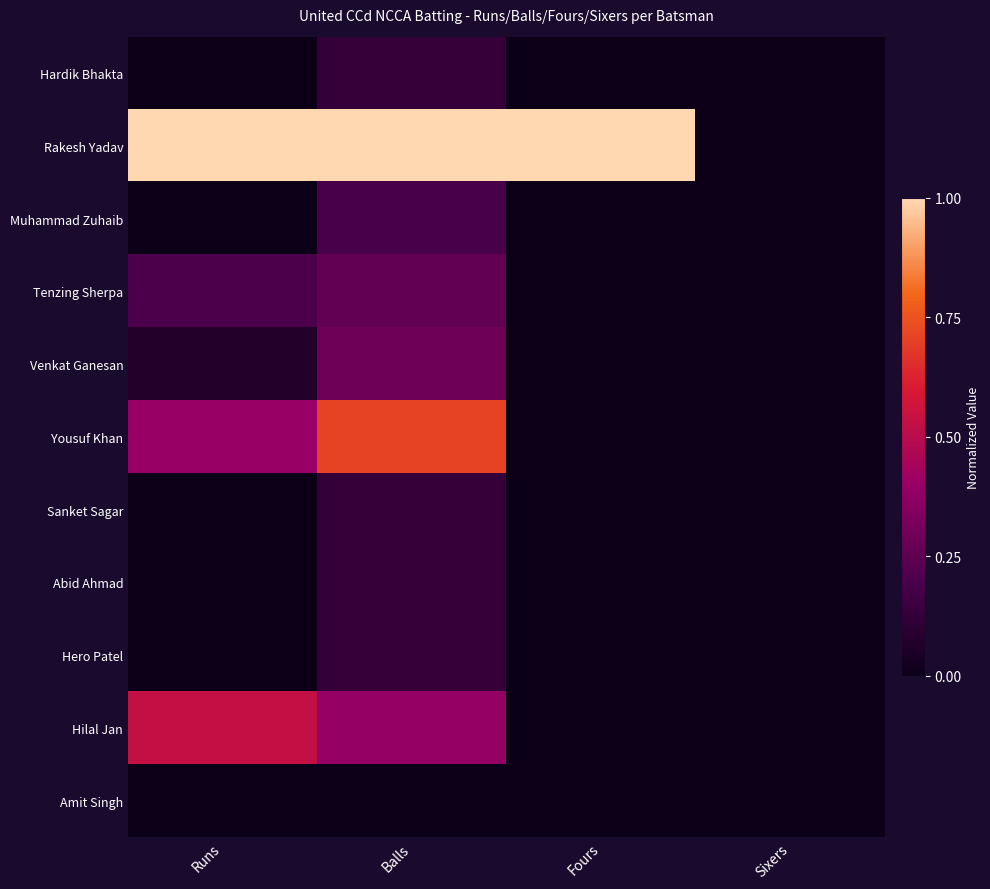

Reading left to right, list all the values displayed in this chart.

Hardik Bhakta: Runs=0.0	Balls=0.1	Fours=0.0	Sixers=0.0
Rakesh Yadav: Runs=1.0	Balls=1.0	Fours=1.0	Sixers=0.0
Muhammad Zuhaib: Runs=0.0	Balls=0.2	Fours=0.0	Sixers=0.0
Tenzing Sherpa: Runs=0.2	Balls=0.3	Fours=0.0	Sixers=0.0
Venkat Ganesan: Runs=0.1	Balls=0.3	Fours=0.0	Sixers=0.0
Yousuf Khan: Runs=0.4	Balls=0.7	Fours=0.0	Sixers=0.0
Sanket Sagar: Runs=0.0	Balls=0.1	Fours=0.0	Sixers=0.0
Abid Ahmad: Runs=0.0	Balls=0.1	Fours=0.0	Sixers=0.0
Hero Patel: Runs=0.0	Balls=0.1	Fours=0.0	Sixers=0.0
Hilal Jan: Runs=0.5	Balls=0.4	Fours=0.0	Sixers=0.0
Amit Singh: Runs=0.0	Balls=0.0	Fours=0.0	Sixers=0.0